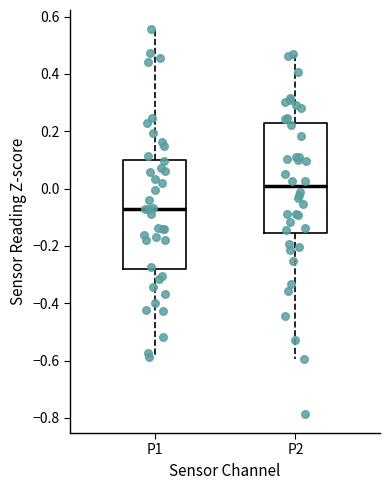

Reading left to right, transcribe this box plot: for each box, give where its median line is, the range the box spans, and where its two whiskers end, as read against the y-axis. The values are not printed on the chart, so give them approximately, as read against the axis.

P1: median -0.08, box -0.28 to 0.10, whiskers -0.58 to 0.56
P2: median 0.00, box -0.16 to 0.22, whiskers -0.60 to 0.46